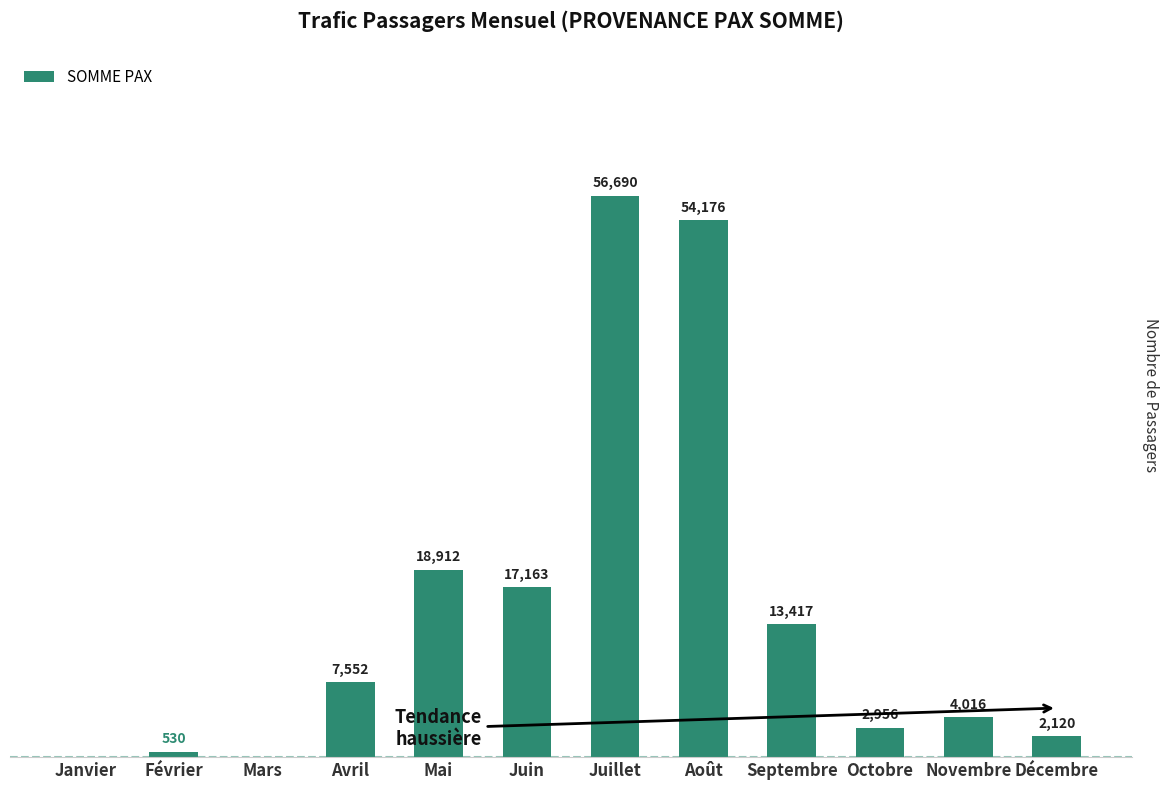

Which has a higher value, Mars or Août?

Août